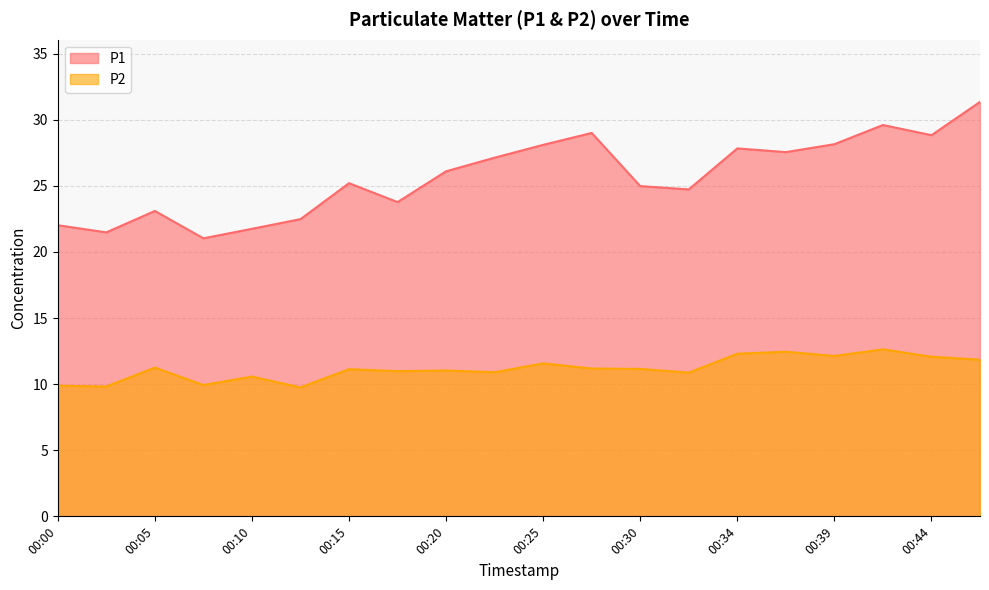

What is the difference between the maximum and second lowest values in the P1 series?

9.9